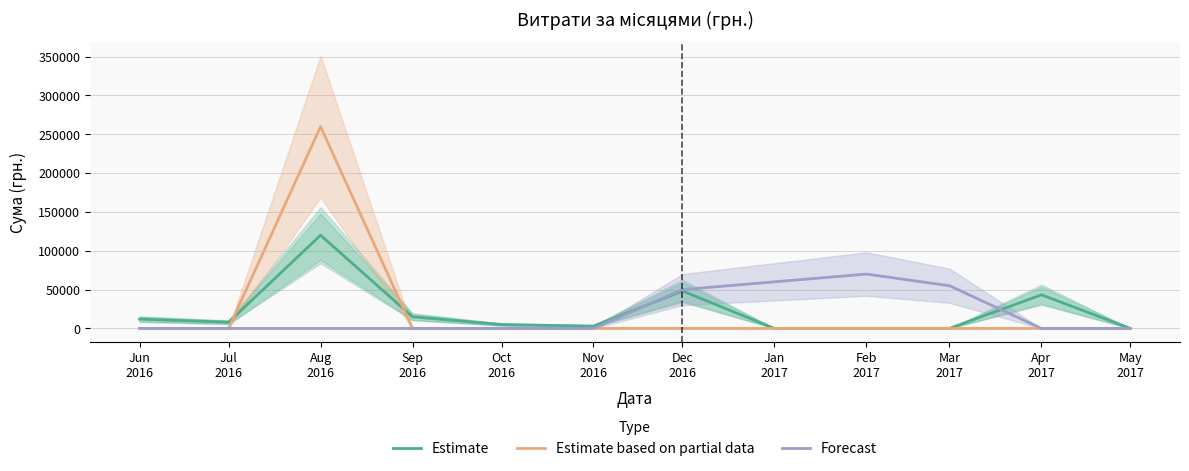

At how many categories does at least one series exceed 75825?

1